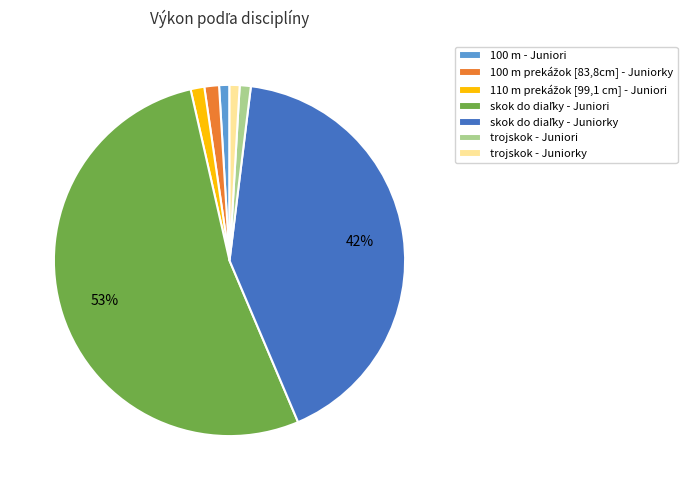

Is it true that 100 m - Juniori is 14% of the pie?

False